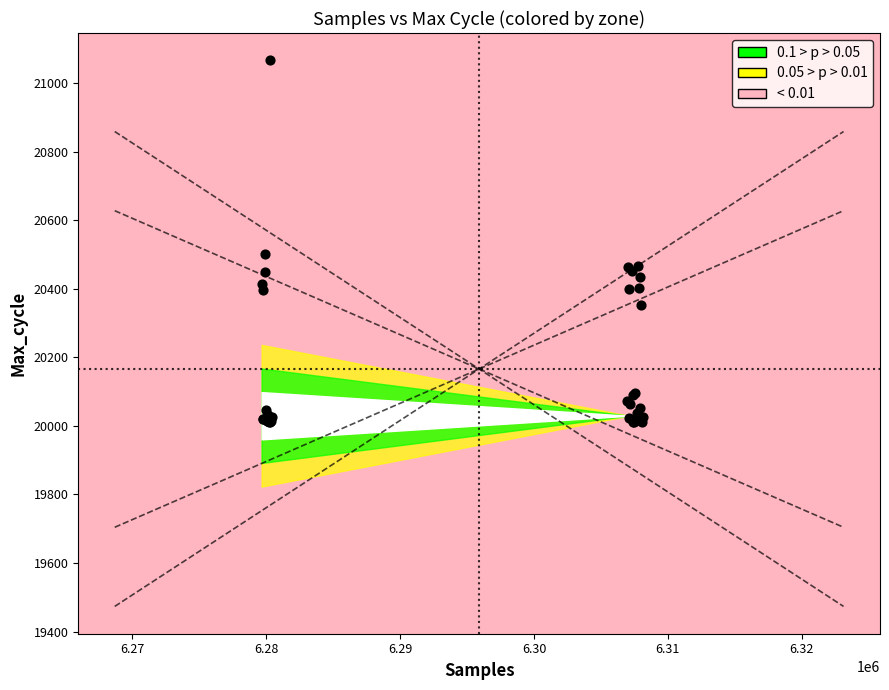

What Y value in the scatter plot is closest to 20538?

20501